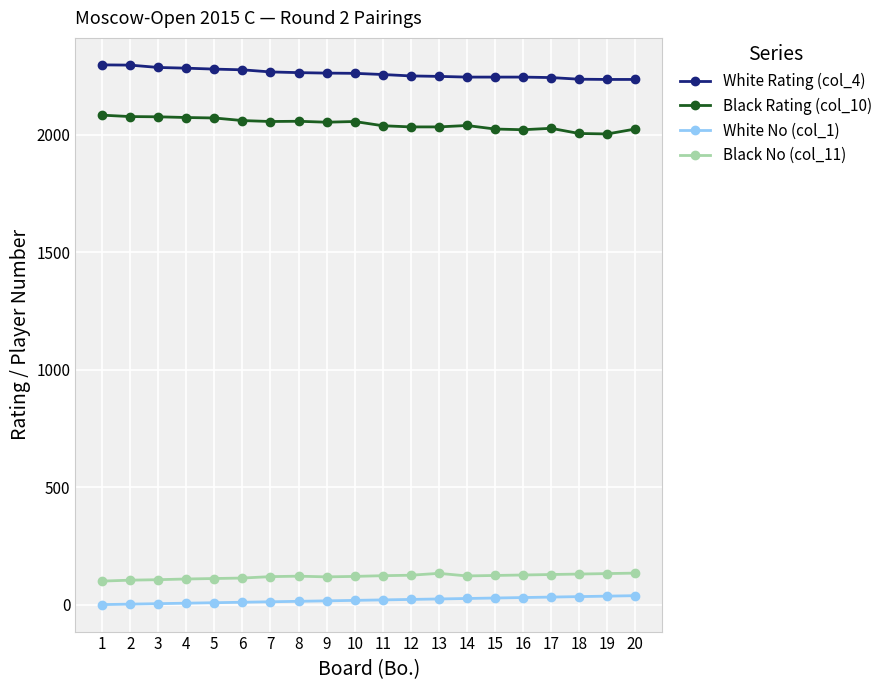

True or false: Black Rating (col_10) and Black No (col_11) cross at least once.

False